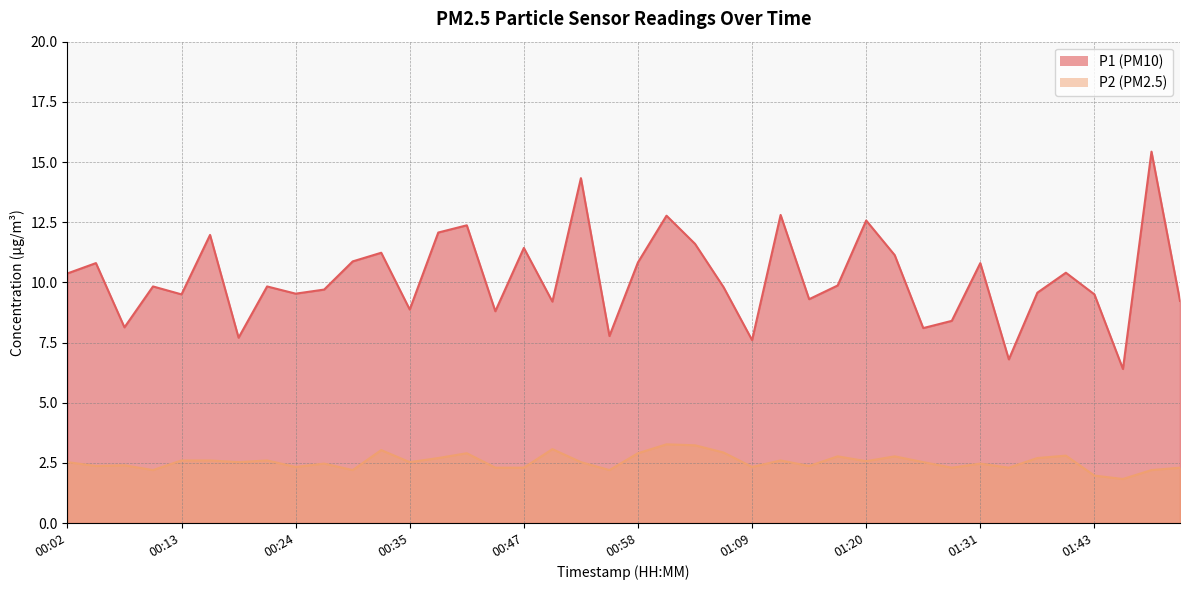

What is the difference between the second highest and minimum values in the P1 series?

7.9